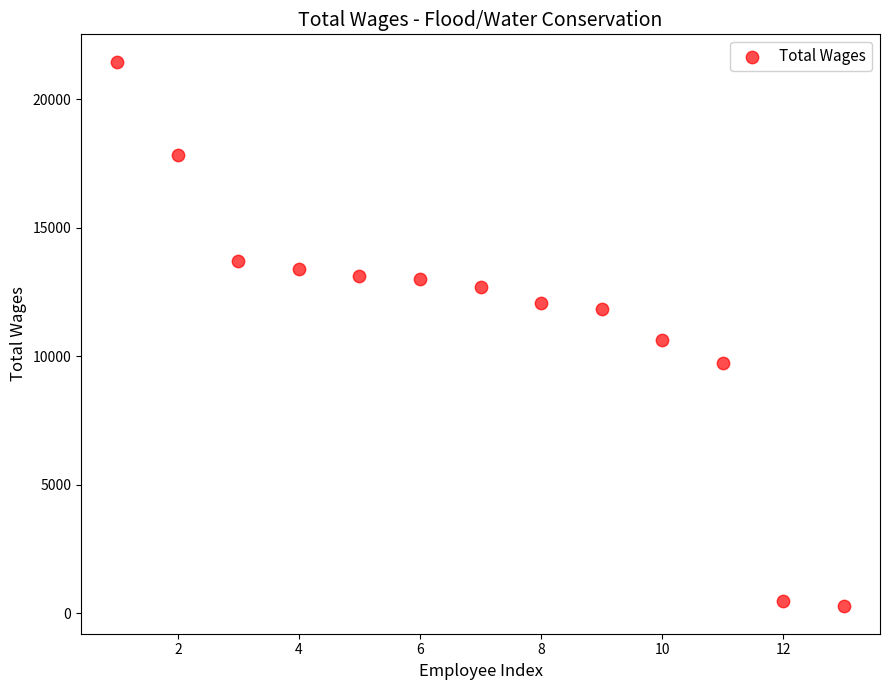

What is the range of X values (max minus min)?

12